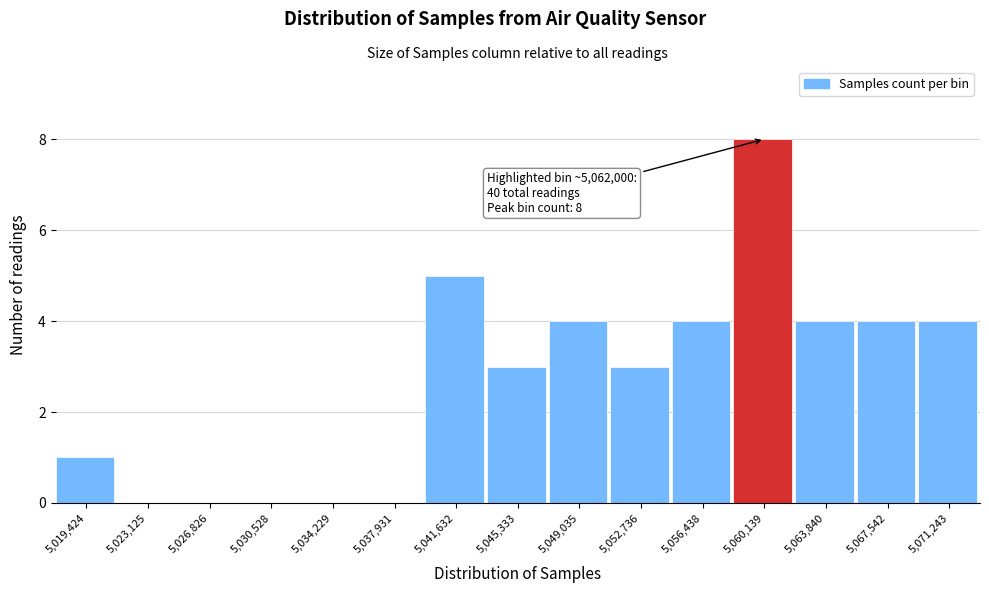

Reading right to left, what are all the values shown in this chart?

5,071,243=4	5,067,542=4	5,063,840=4	5,060,139=8	5,056,438=4	5,052,736=3	5,049,035=4	5,045,333=3	5,041,632=5	5,037,931=0	5,034,229=0	5,030,528=0	5,026,826=0	5,023,125=0	5,019,424=1